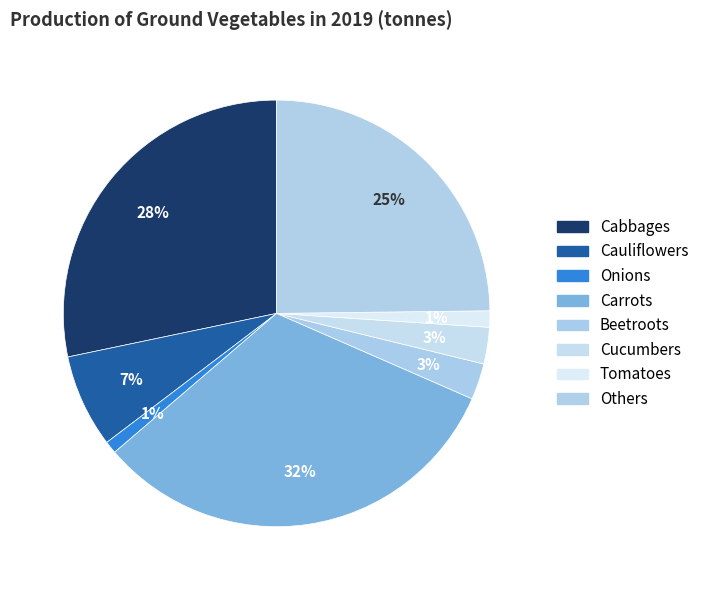

How many slices are in this pie chart?

8